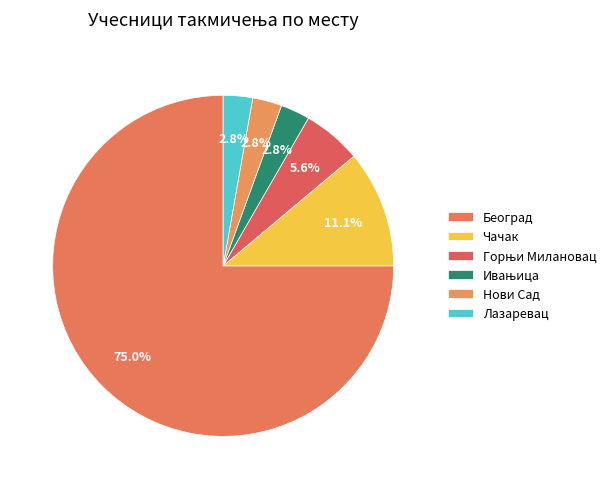

What percentage is NOT represented by Чачак?

88.9%